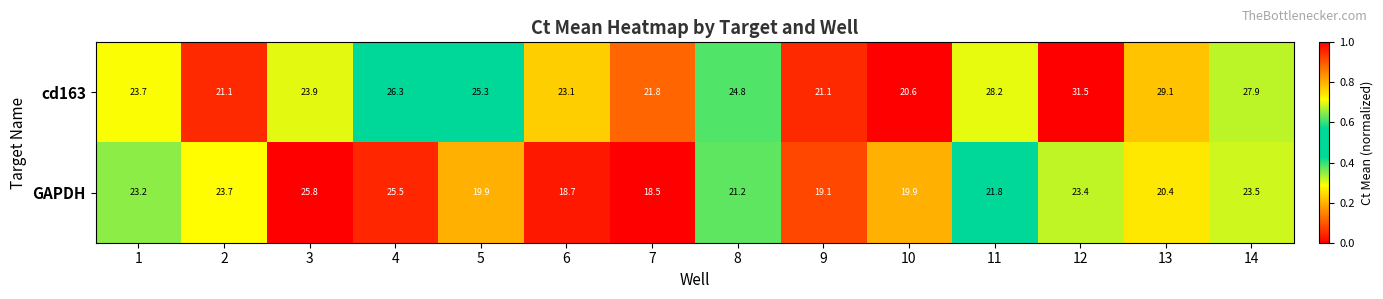

What is the maximum value shown in the chart?

31.5